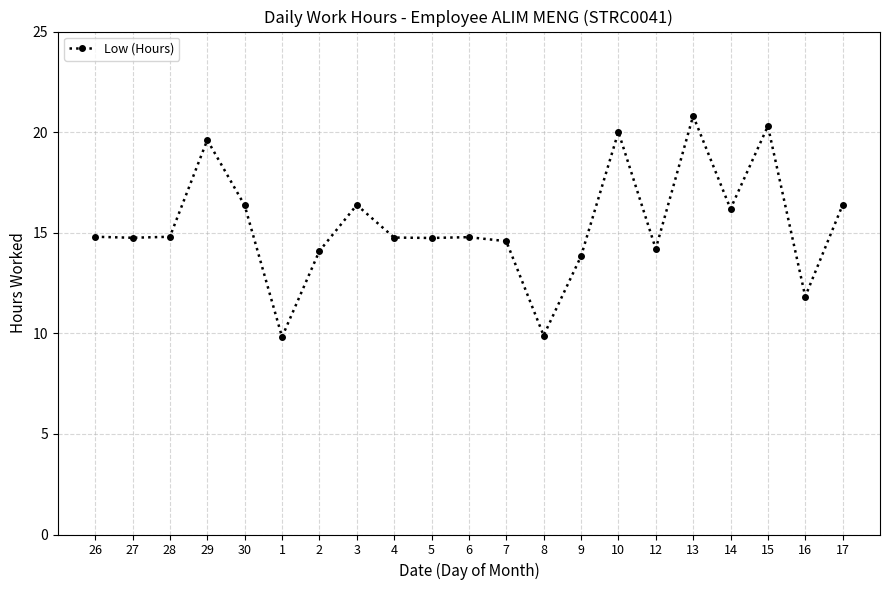

What value does the data have at 13?

20.8